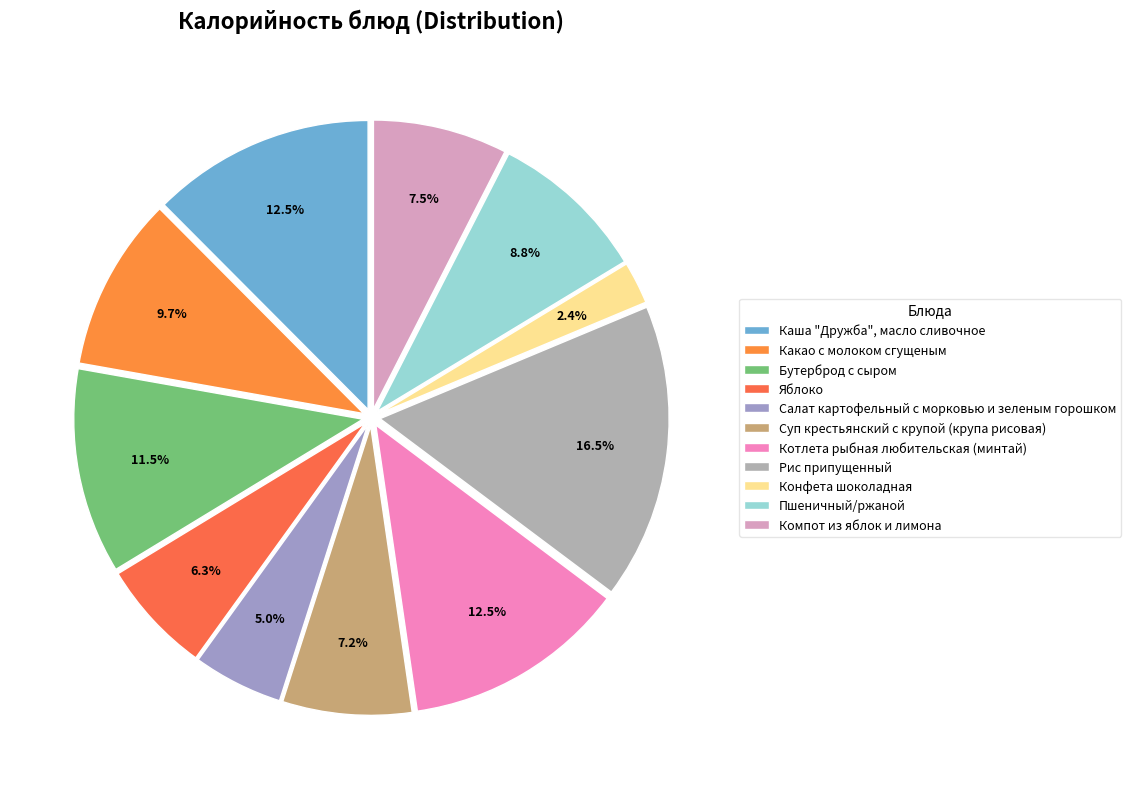

How many segments does this pie chart have?

11